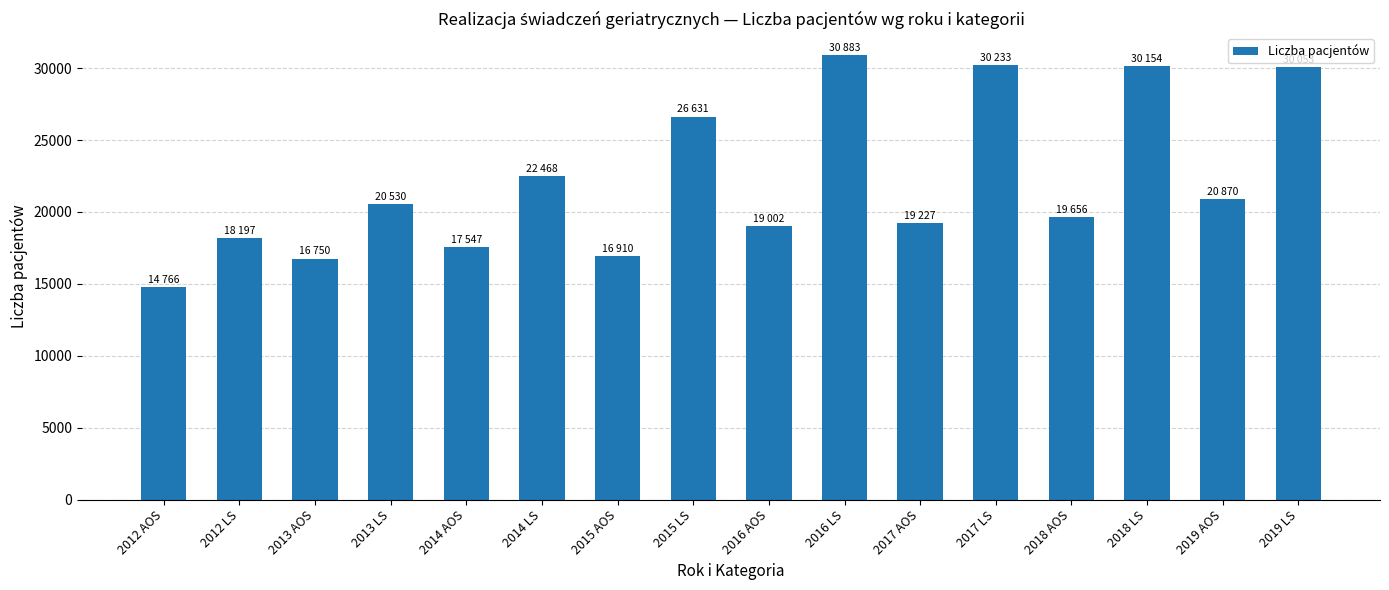

What is the sum of all values?

353877